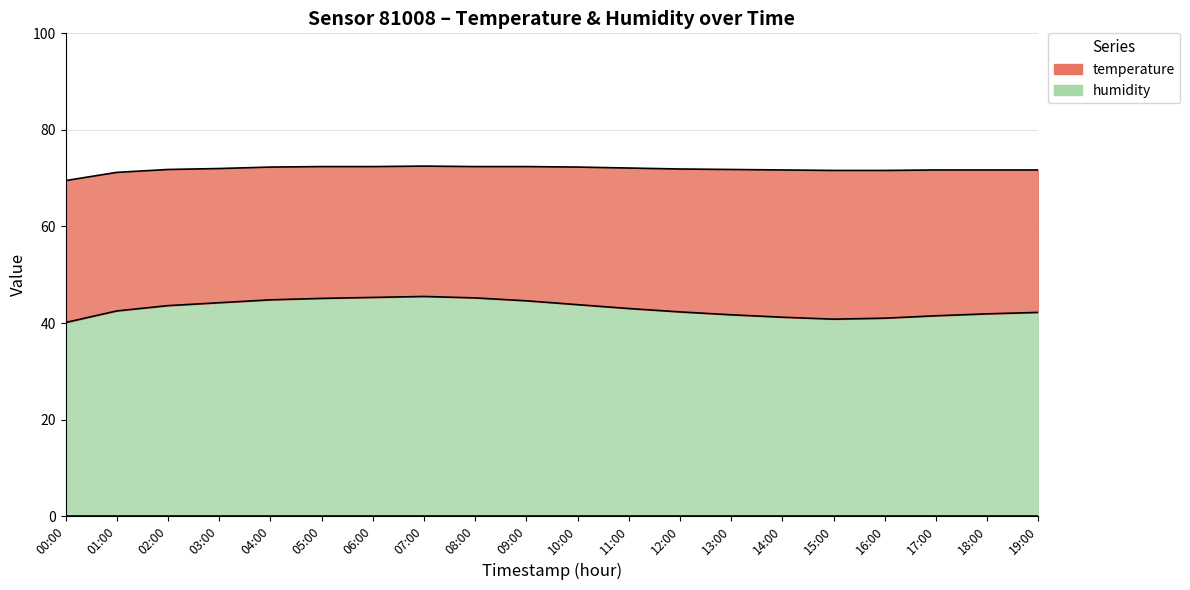

What is the difference between the maximum and minimum values?

5.4